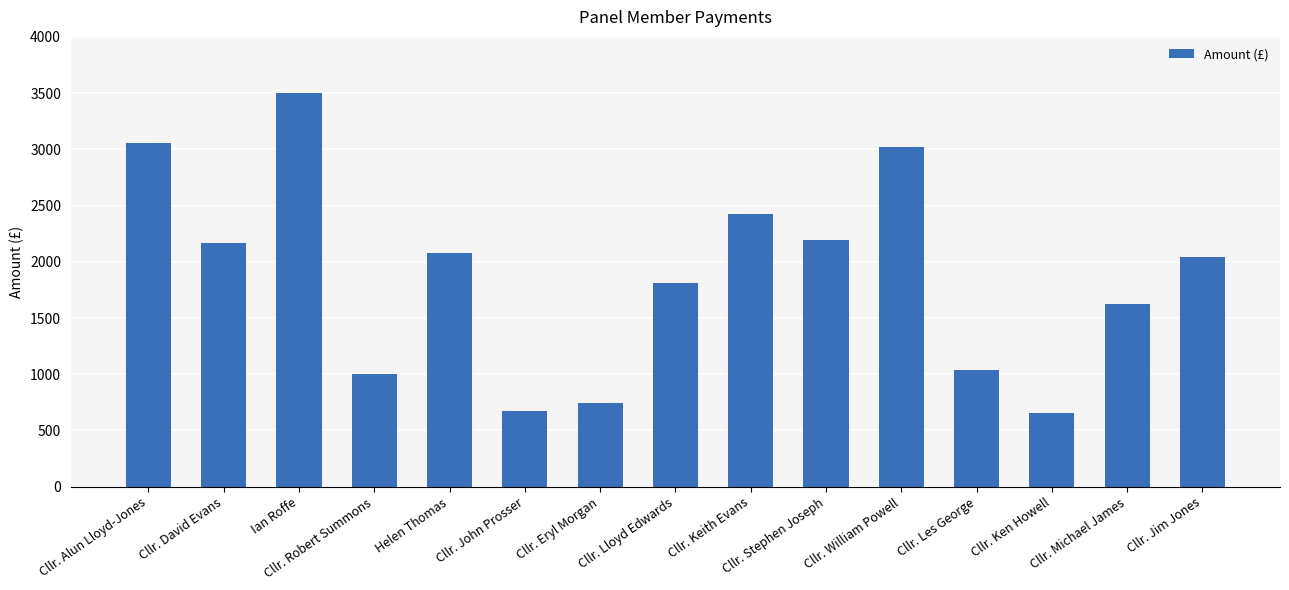

Count the number of categories in the chart.

15